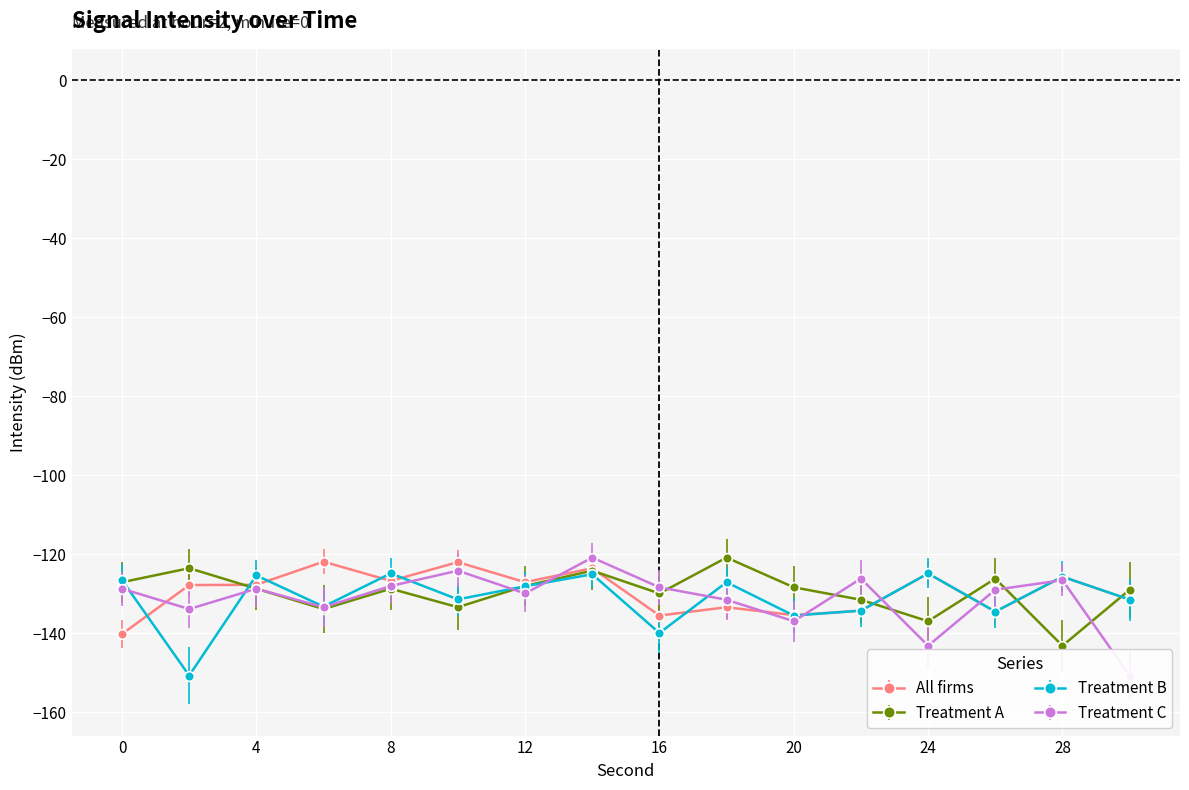

What value does the Treatment C series have at 28?

-126.6